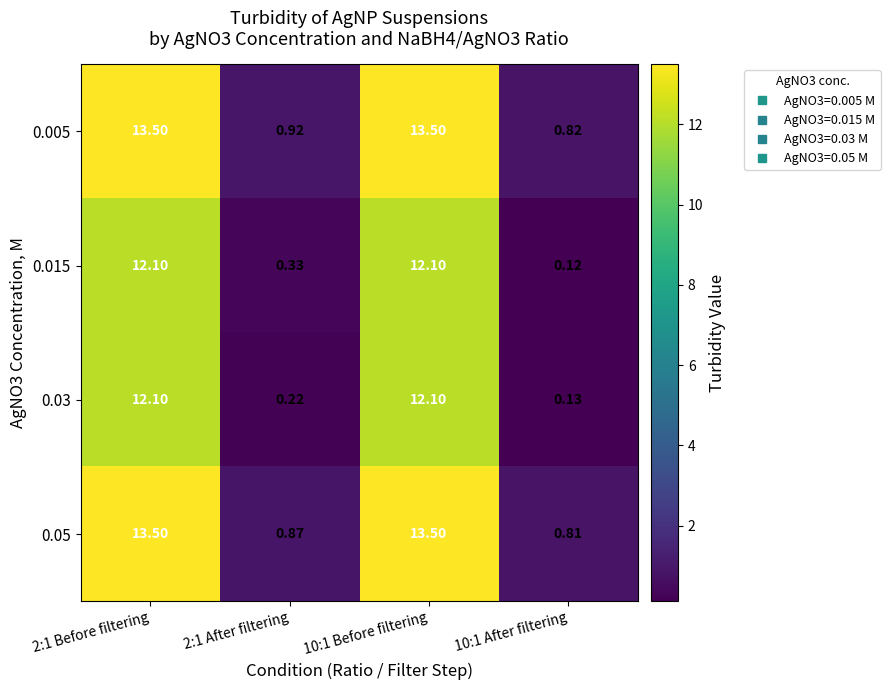

Which series has the largest total across all categories?

0.005